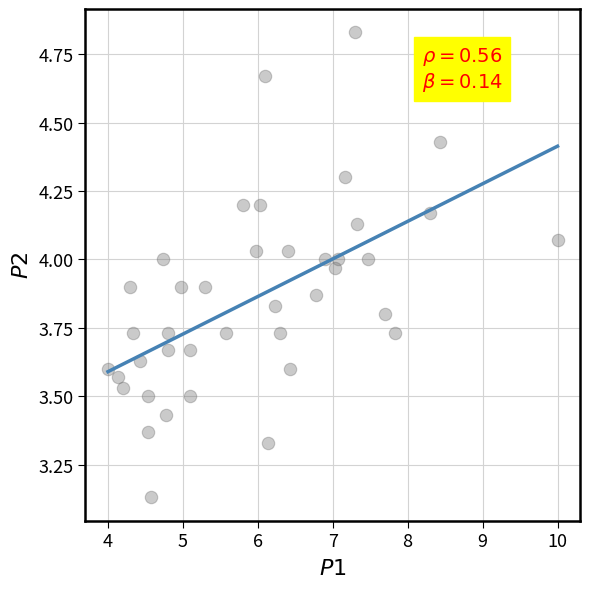

What is the range of X values (max minus min)?

6.0